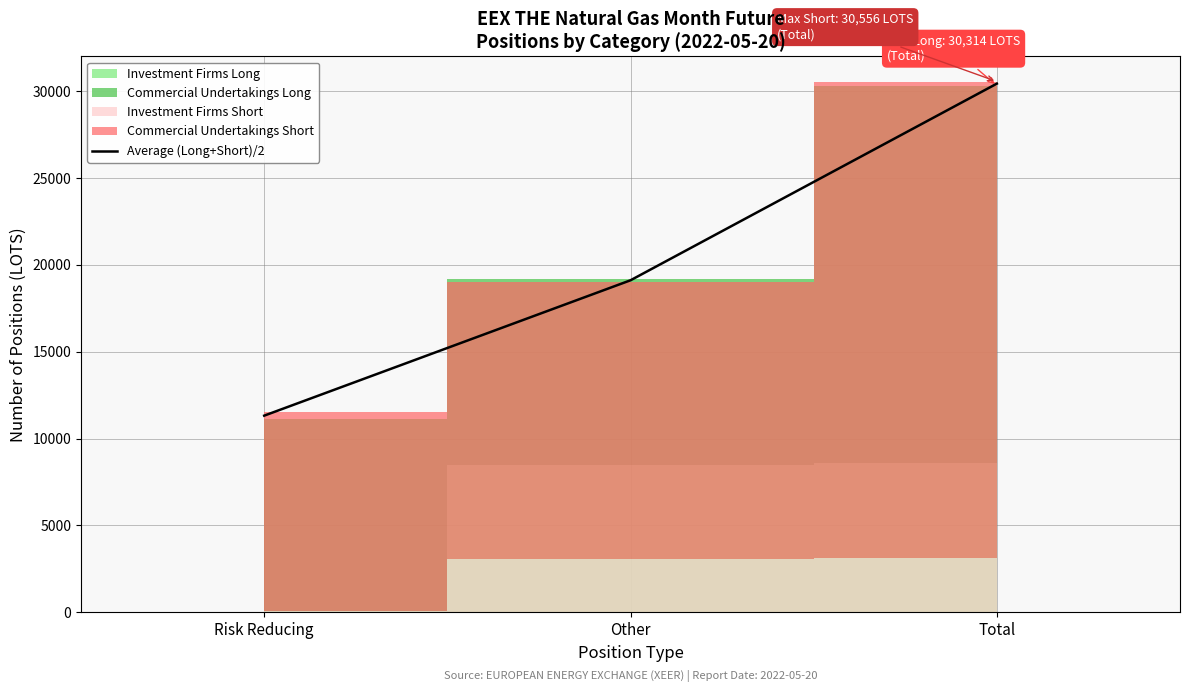

What position from the left is Total?

3